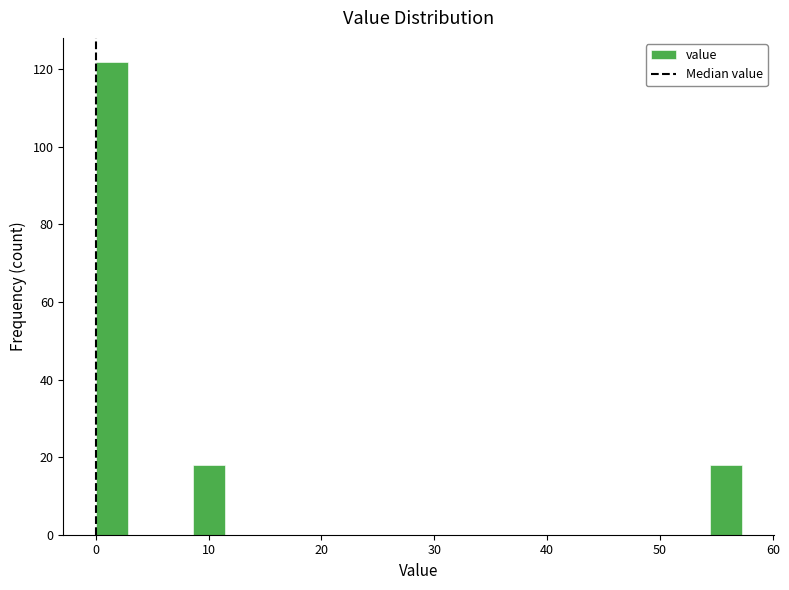

Read against the x-axis, roughly where is the centre of the tallest bar?

1